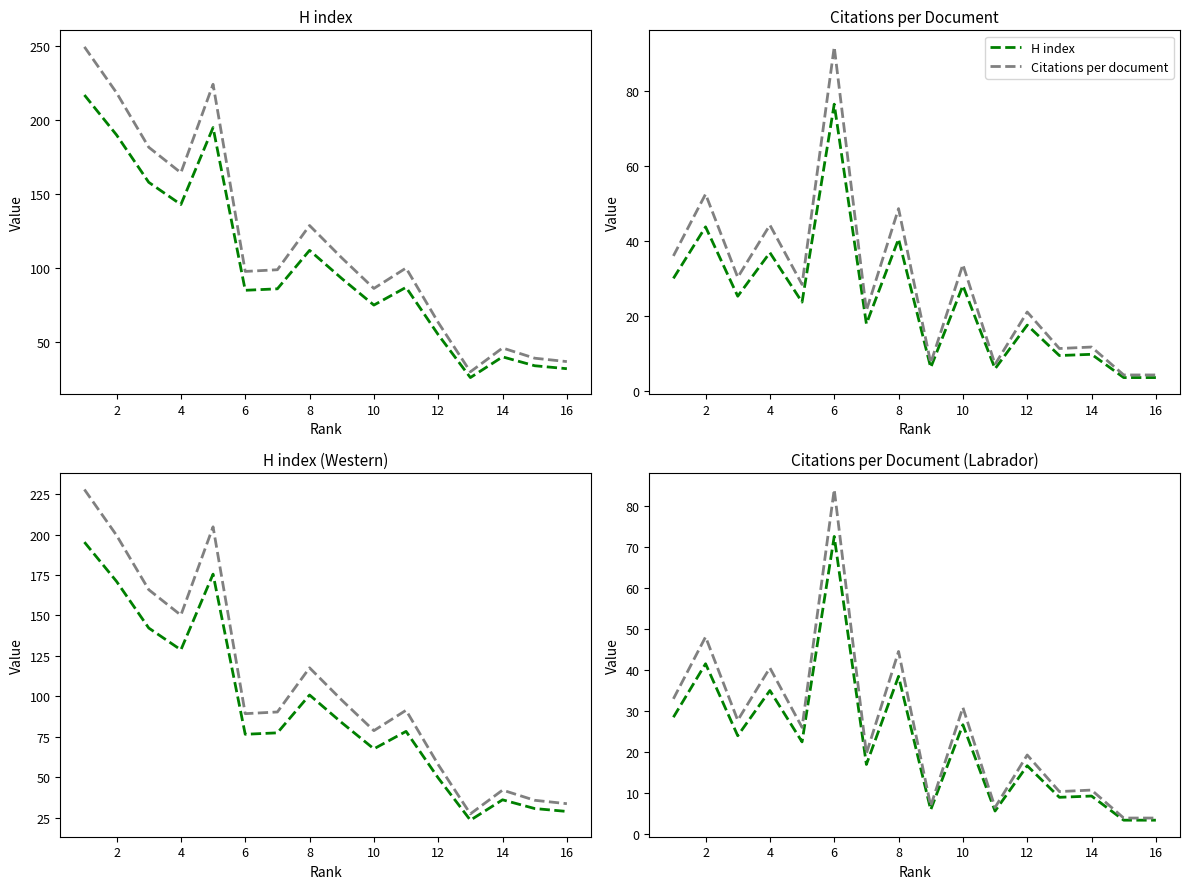

Which series has the largest total across all categories?

Citations per document trend